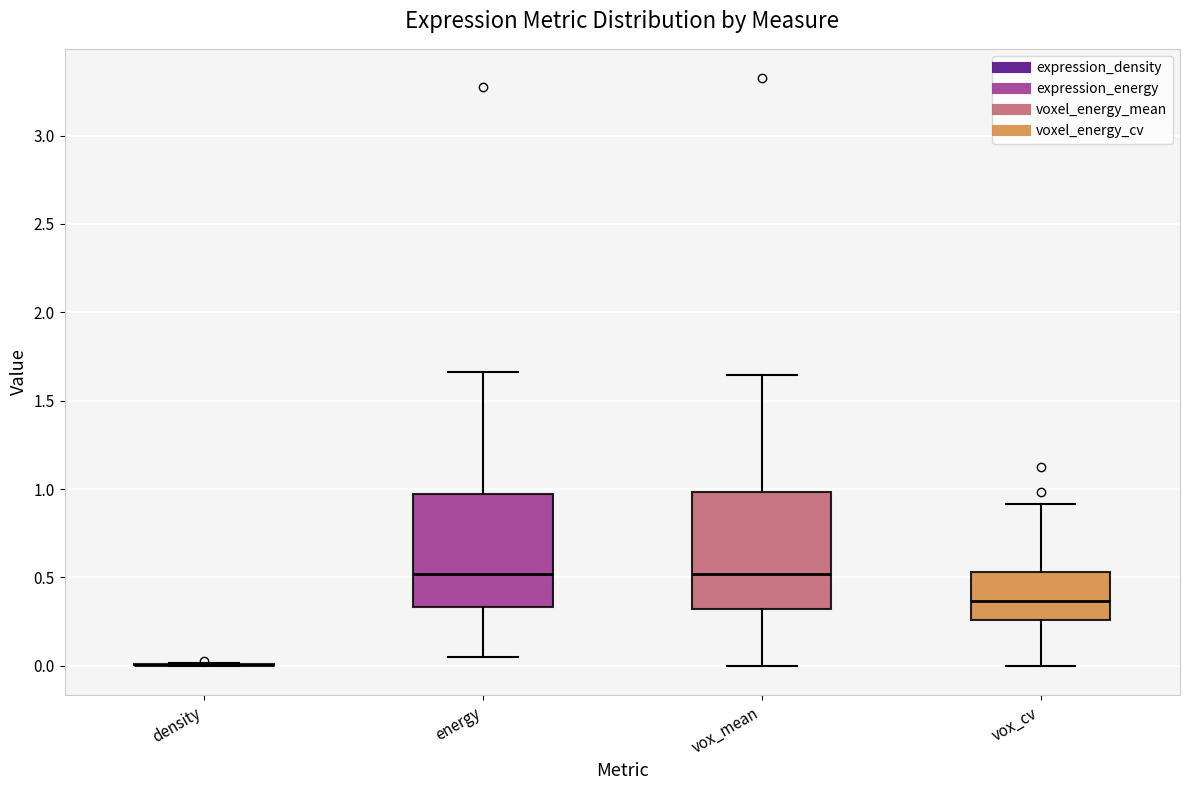

Reading left to right, transcribe this box plot: for each box, give where its median line is, the range the box spans, and where its two whiskers end, as read against the y-axis. The values are not printed on the chart, so give them approximately, as read against the axis.

density: box collapsed to a line at 0.00, whiskers 0.00 to 0.00
energy: median 0.50, box 0.35 to 0.95, whiskers 0.05 to 1.65
vox_mean: median 0.50, box 0.30 to 1.00, whiskers 0.00 to 1.65
vox_cv: median 0.35, box 0.25 to 0.55, whiskers 0.00 to 0.90